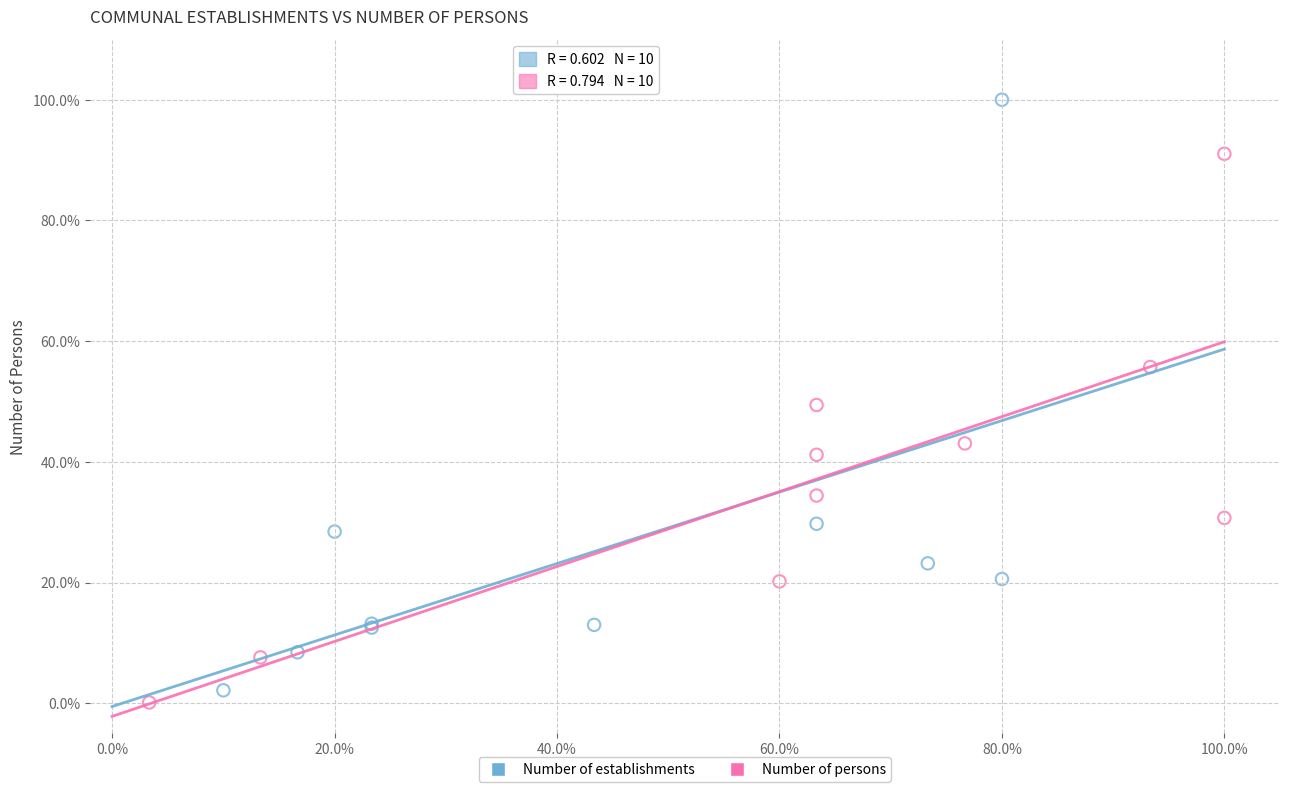

What are all the series names shown in the legend?

Number of establishments, Number of persons